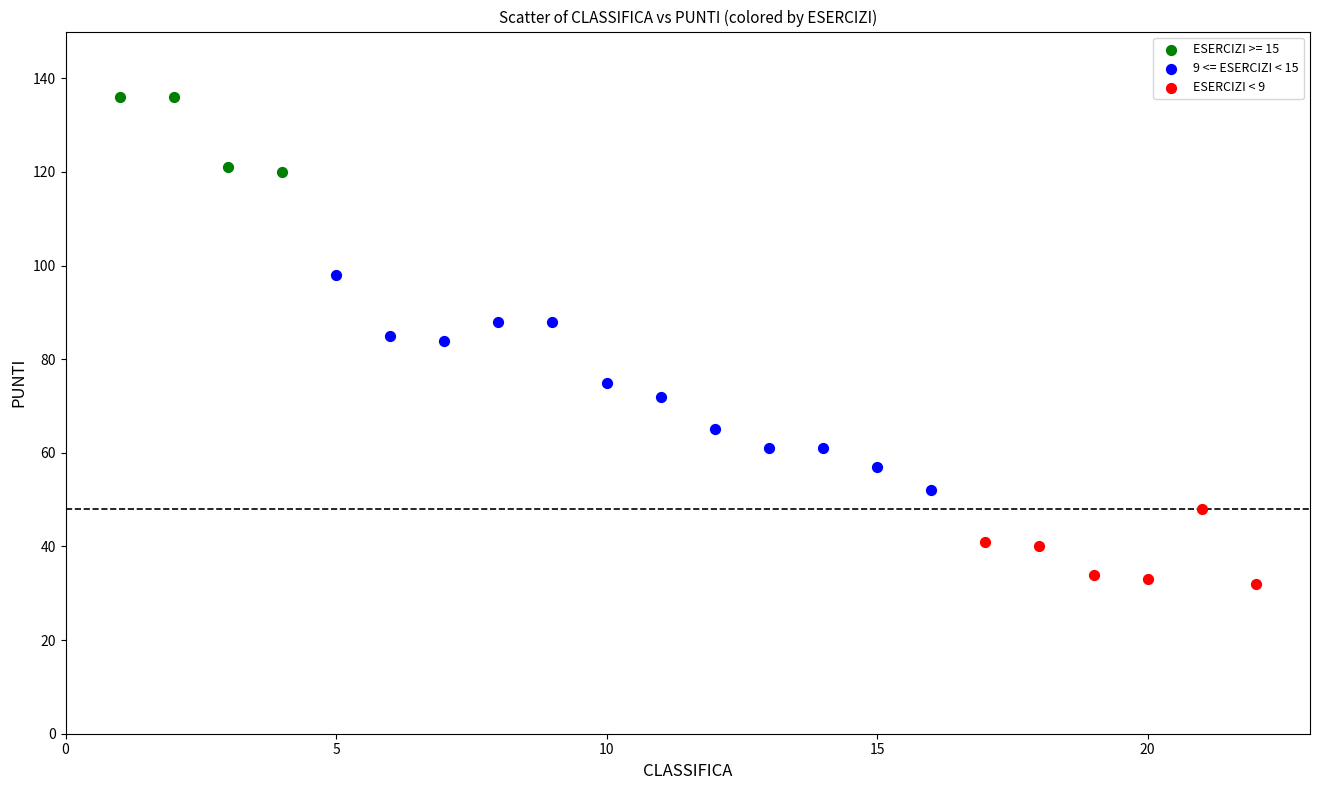

What are all the series names shown in the legend?

ESERCIZI >= 15, 9 <= ESERCIZI < 15, ESERCIZI < 9